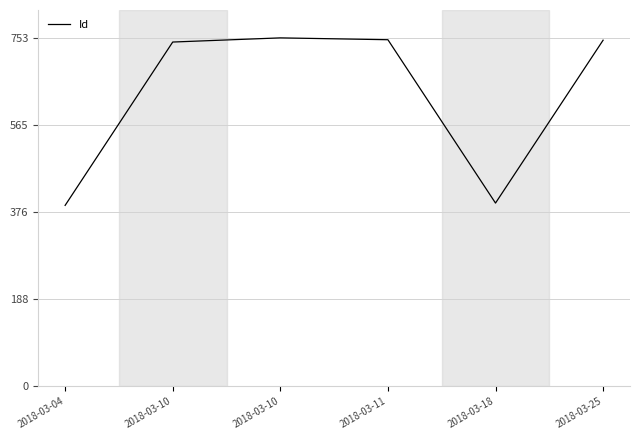

How many lines are shown in the chart?

1